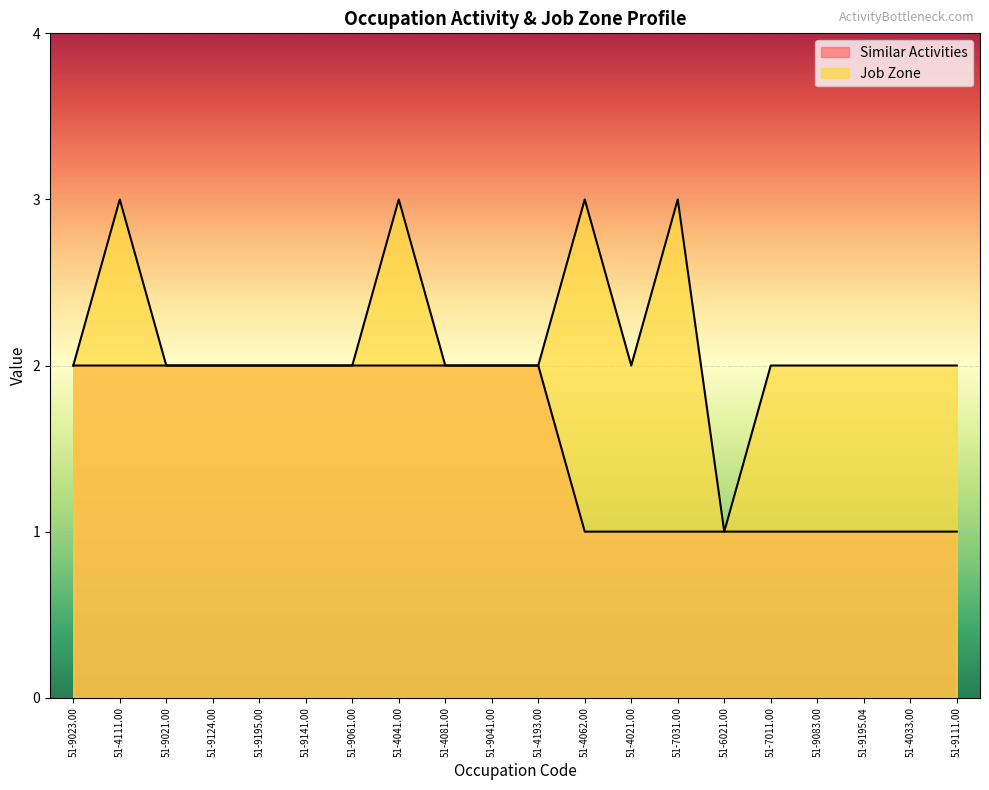

True or false: Similar Activities has more than 1 points higher than both neighbors.

False